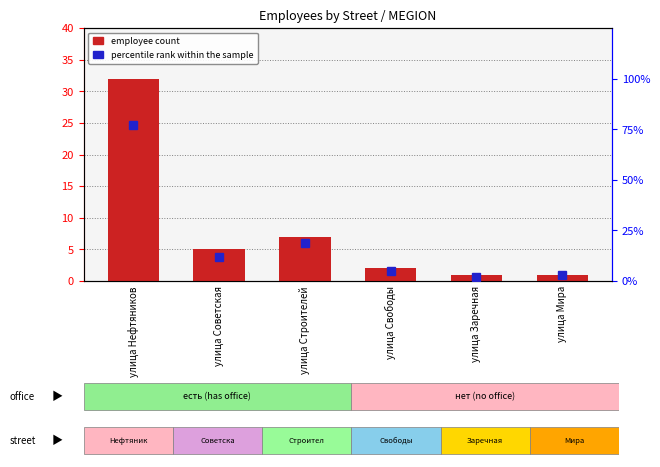

Reading right to left, list all the values displayed in this chart.

улица Мира=1	улица Заречная=1	улица Свободы=2	улица Строителей=7	улица Советская=5	улица Нефтяников=32